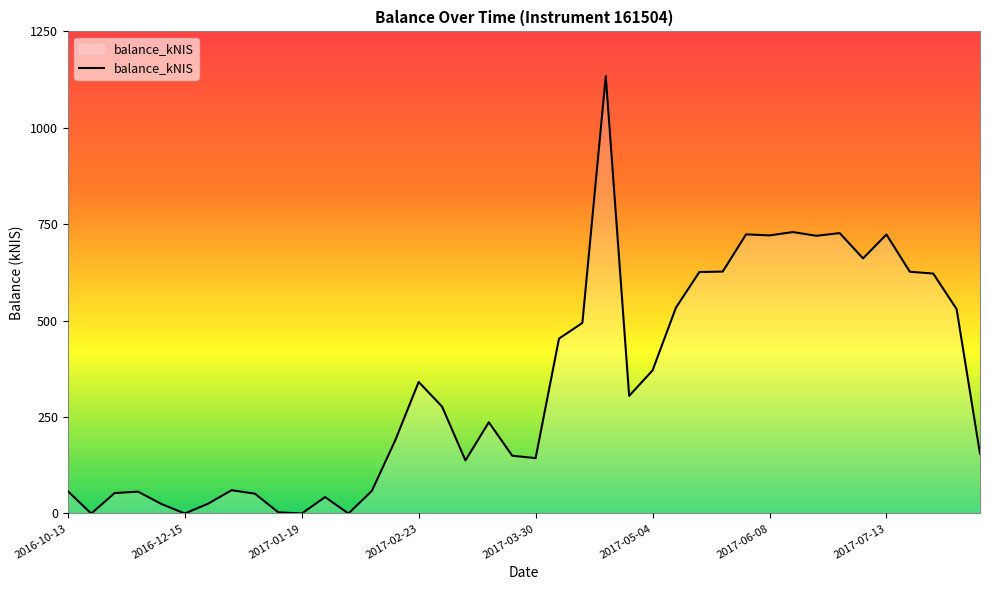

What is the greatest value displayed?

1133.8